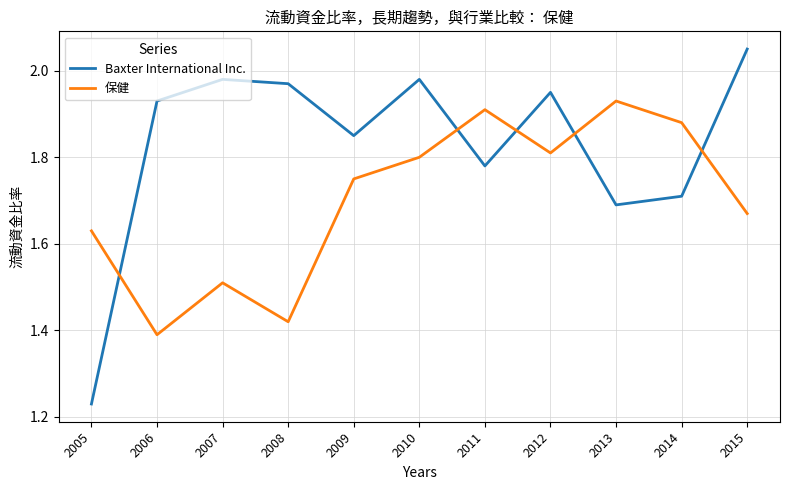

Between 2007 and 2009, which series saw the biggest shift?

保健